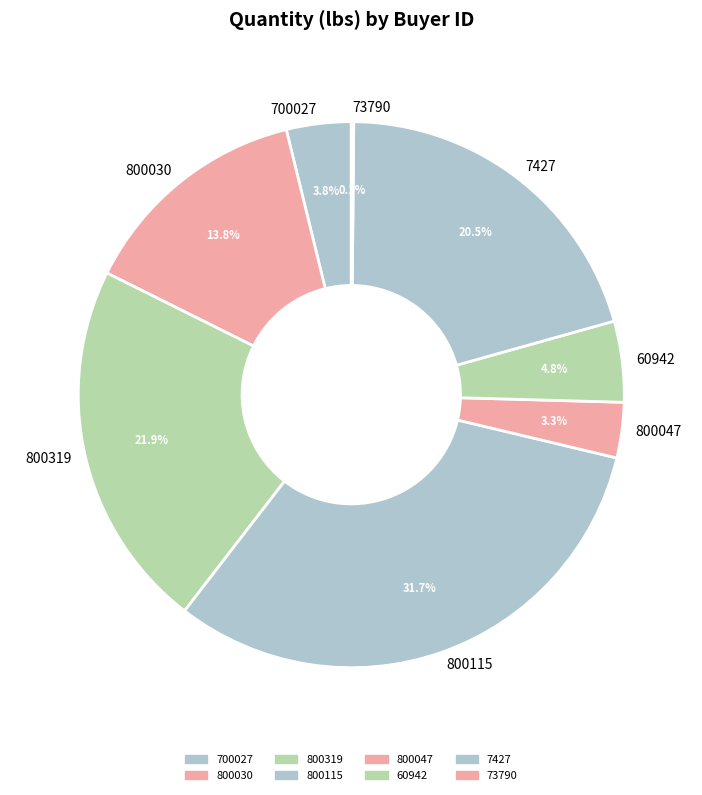

What is the largest slice in the pie chart?

800115